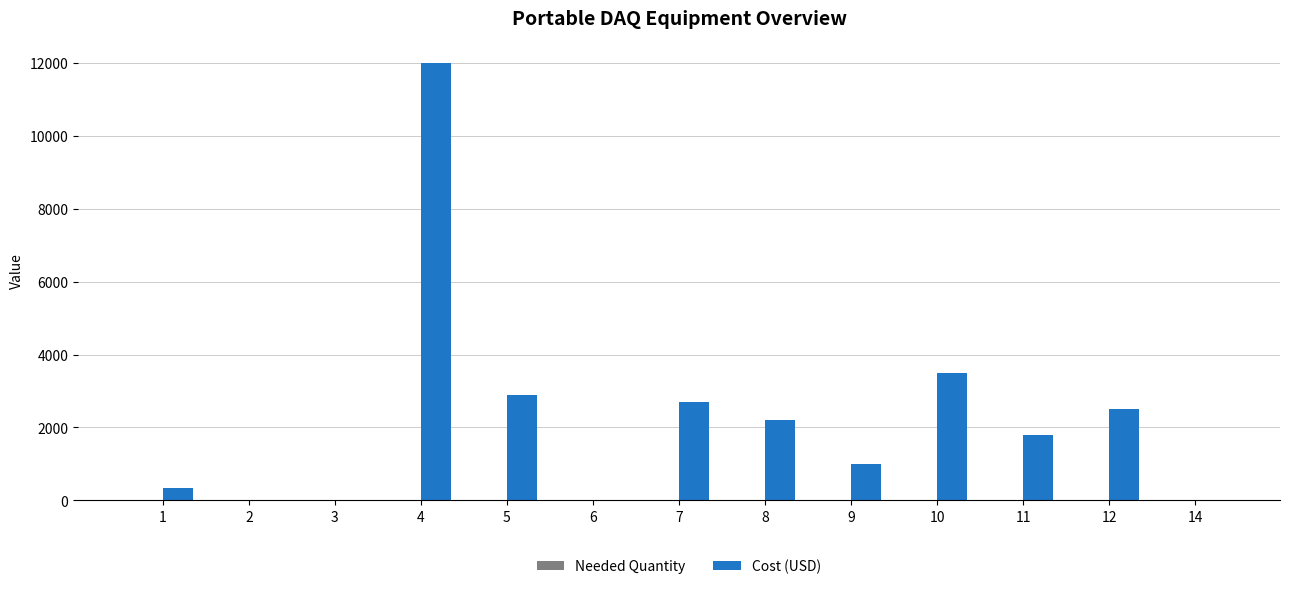

Where is Cost (USD) nearest to the value 6000?

10